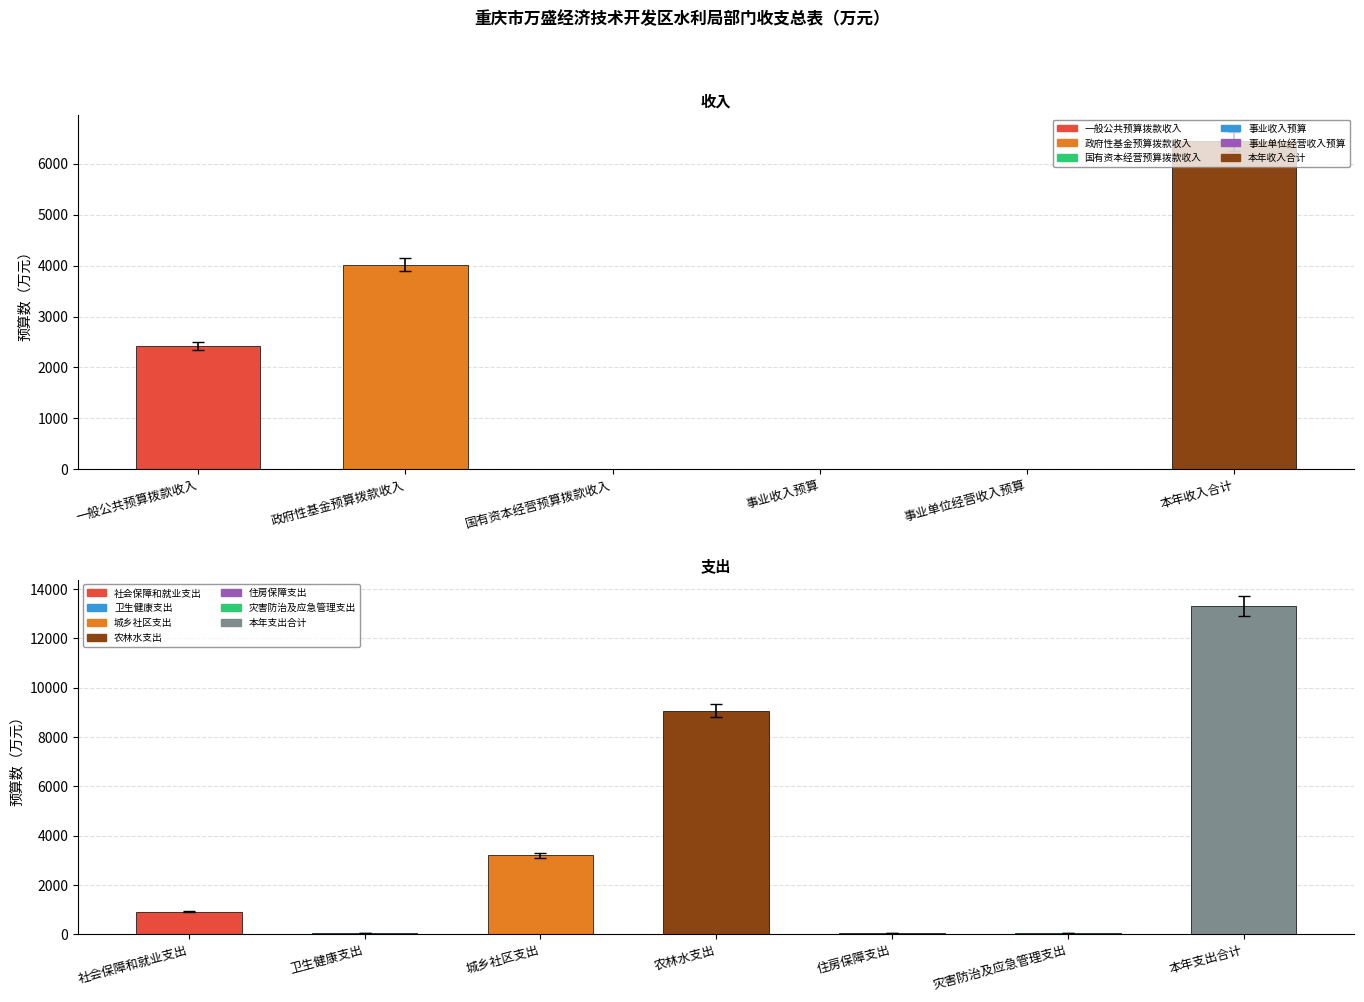

Rank the categories by value from highest to lowest.

本年收入合计, 政府性基金预算拨款收入, 一般公共预算拨款收入, 国有资本经营预算拨款收入, 事业收入预算, 事业单位经营收入预算